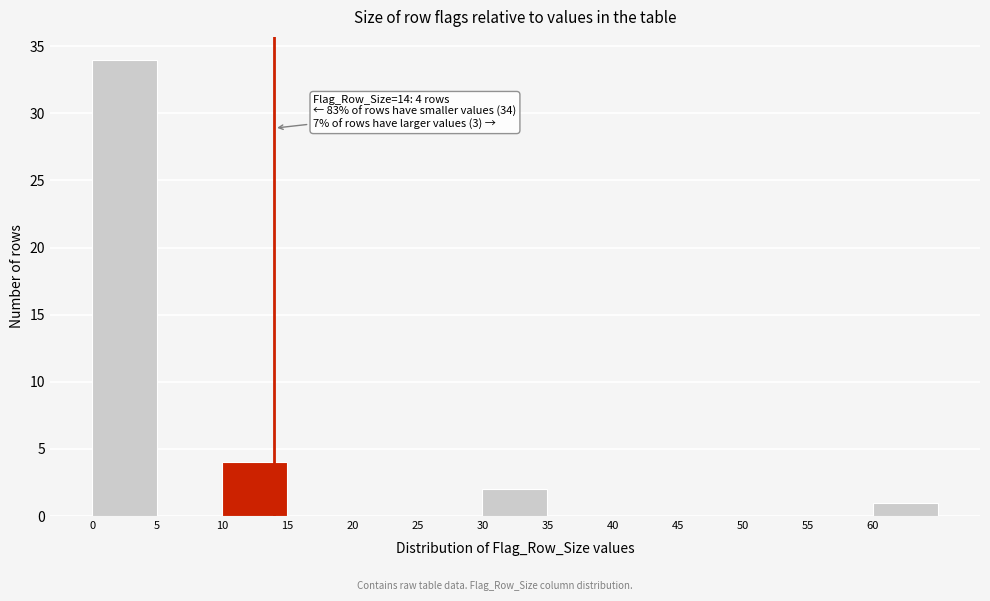

Which range on the x-axis has the tallest bar?

0 to 5